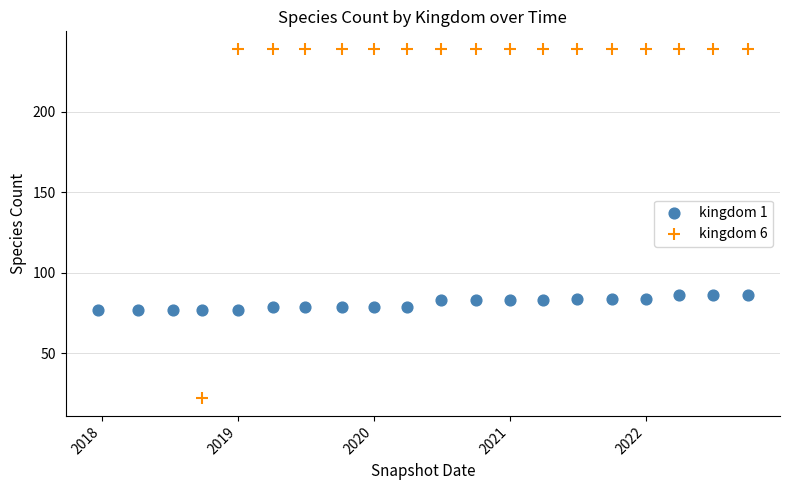

Which series has the widest spread of Y values?

kingdom 6